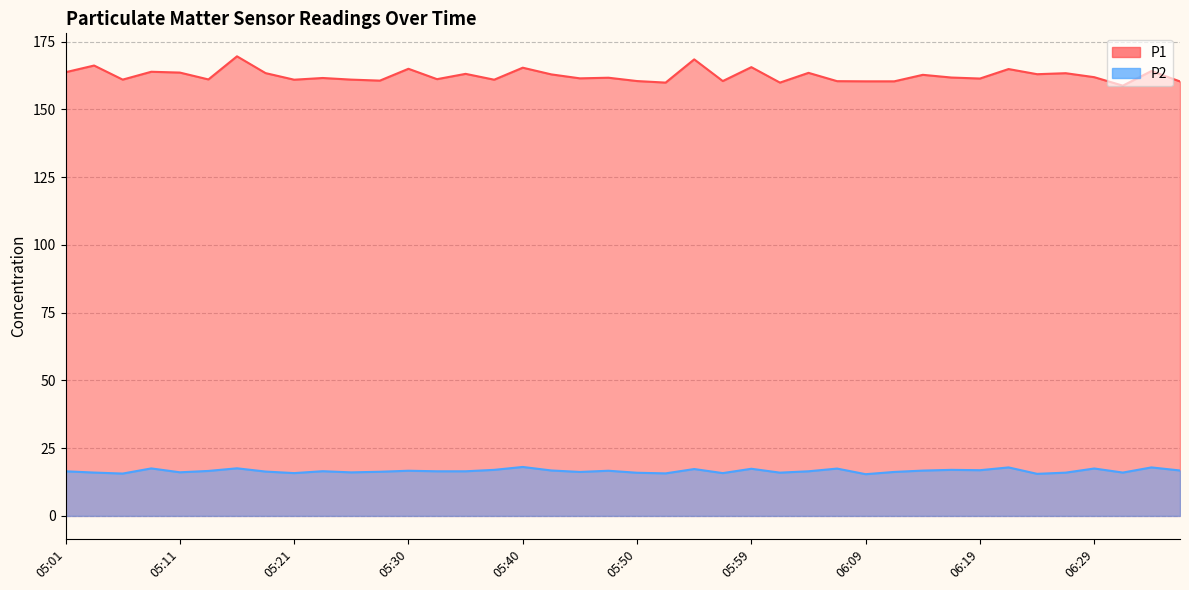

What is the label of the 14th point from the right?

06:04